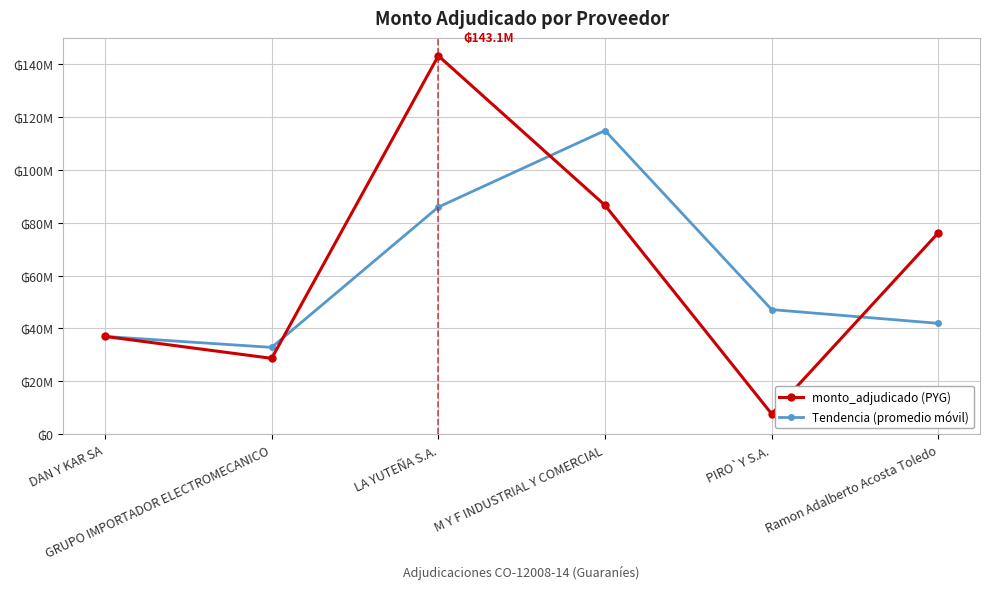

True or false: Tendencia (promedio móvil) has a value of 41950000 at Ramon Adalberto Acosta Toledo.

True